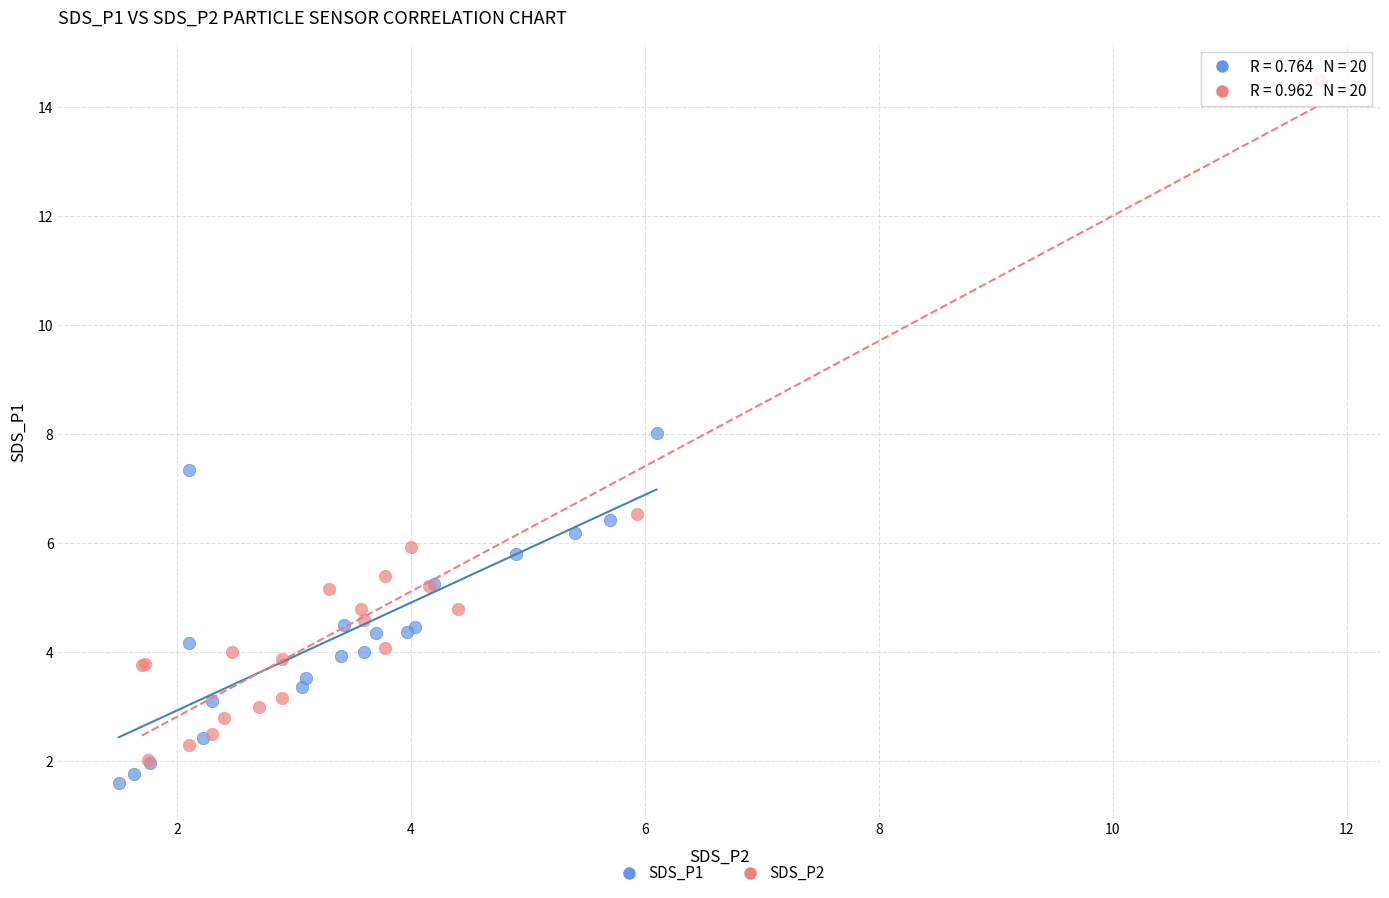

What are all the series names shown in the legend?

SDS_P1, SDS_P2